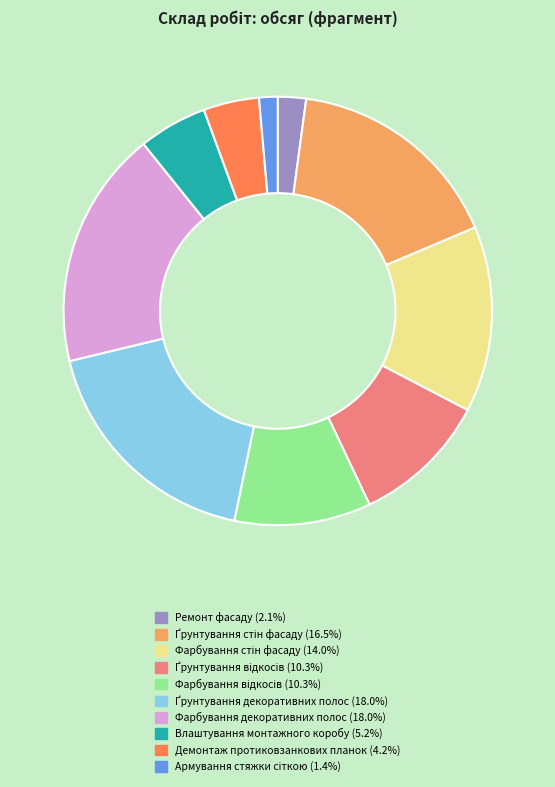

Does Демонтаж протиковзанкових планок account for over 50% of the chart?

No